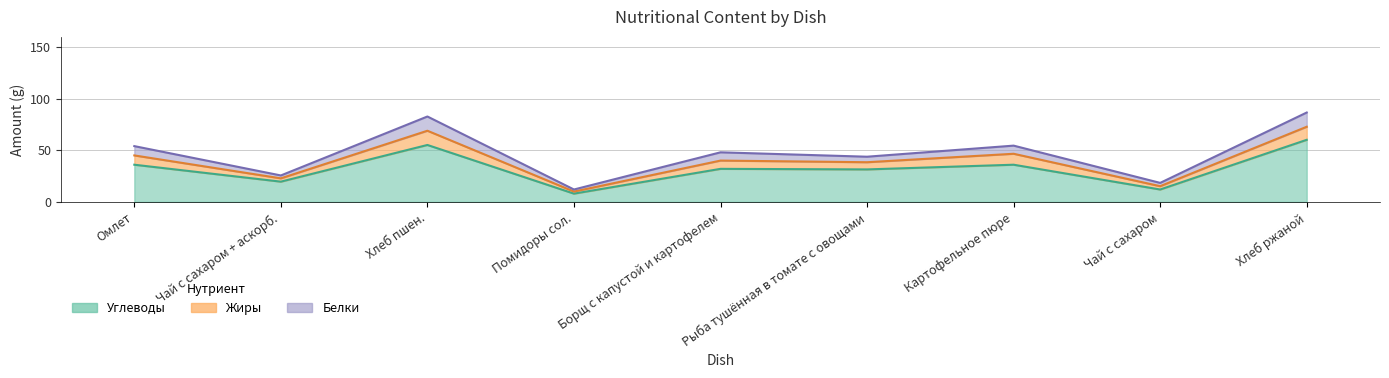

What is the label of the 6th point from the right?

Помидоры сол.